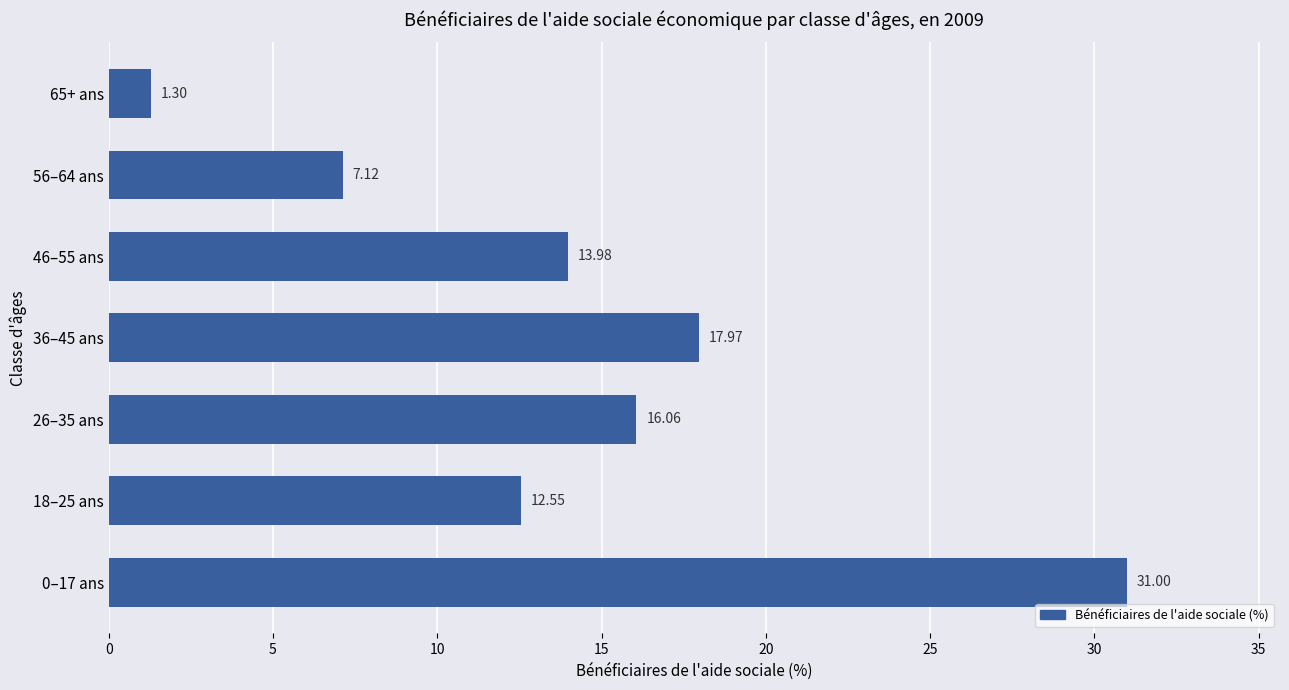

At which label is the value closest to 16?

26–35 ans